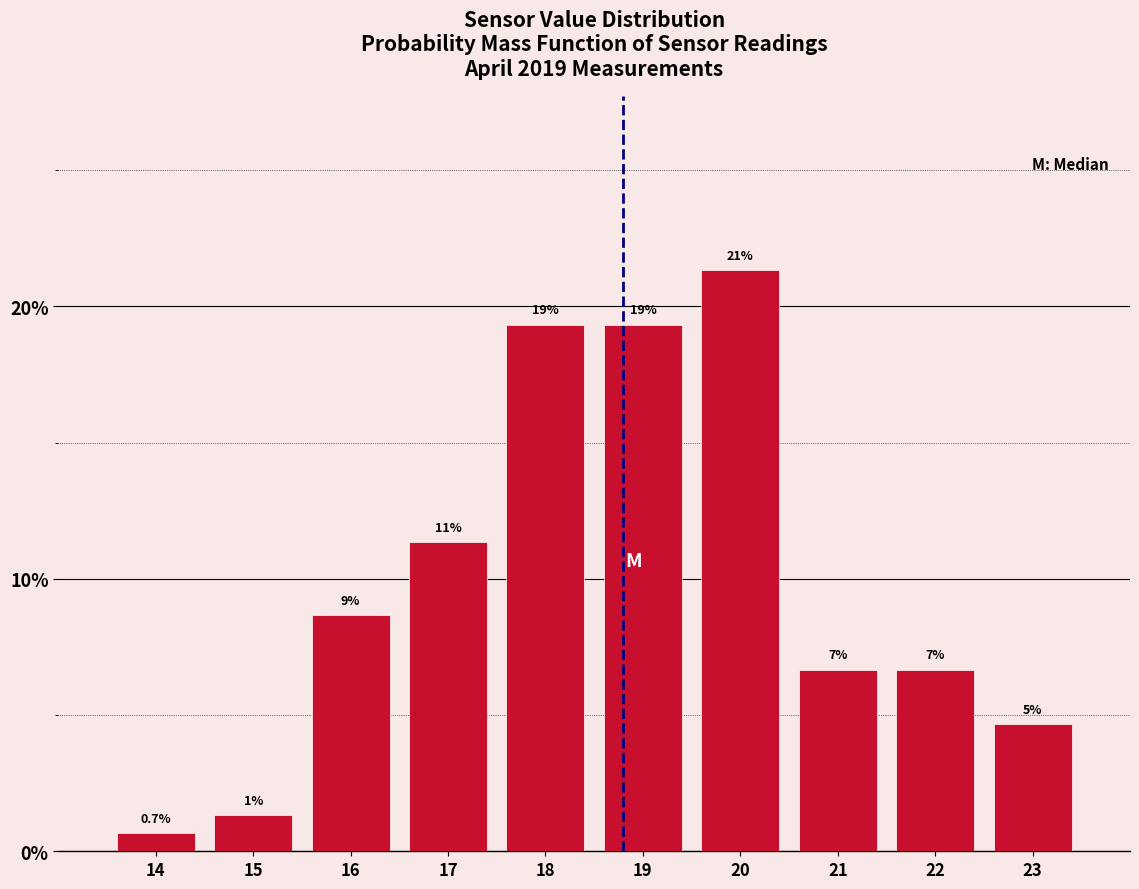

How many bars are there in total?

10